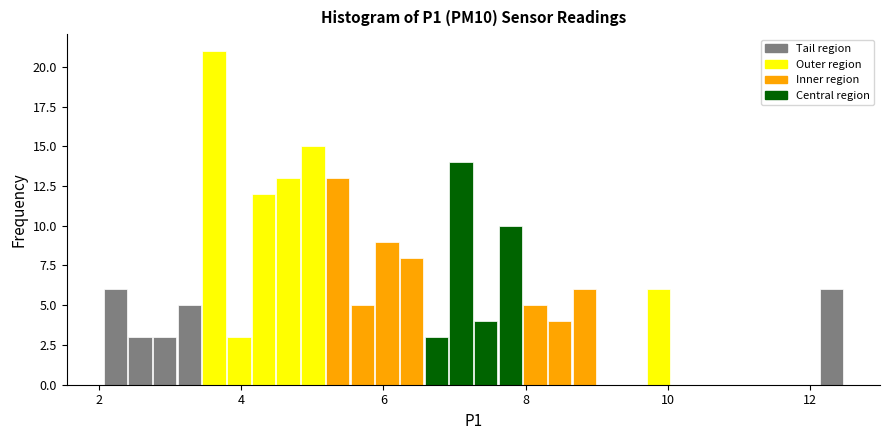

Around what value on the x-axis is the tallest bar? Give the approximate position of its centre, as read against the axis.

3.6